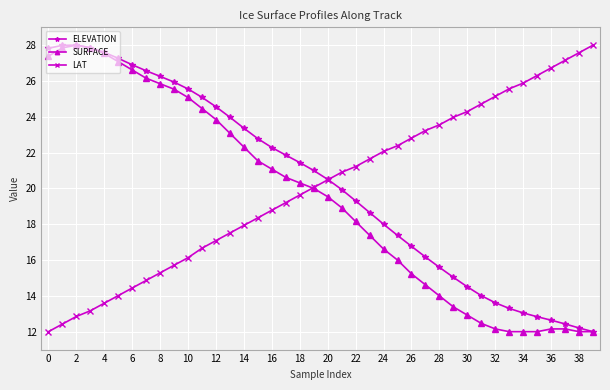

What is the value of the ELEVATION point at the 25th from the left?

18.0